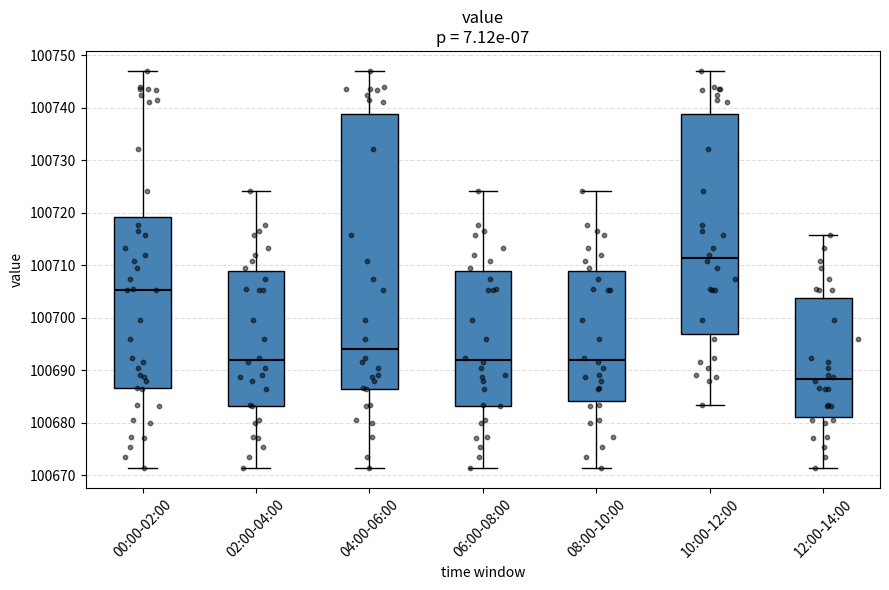

Which box has the highest median line?

10:00-12:00